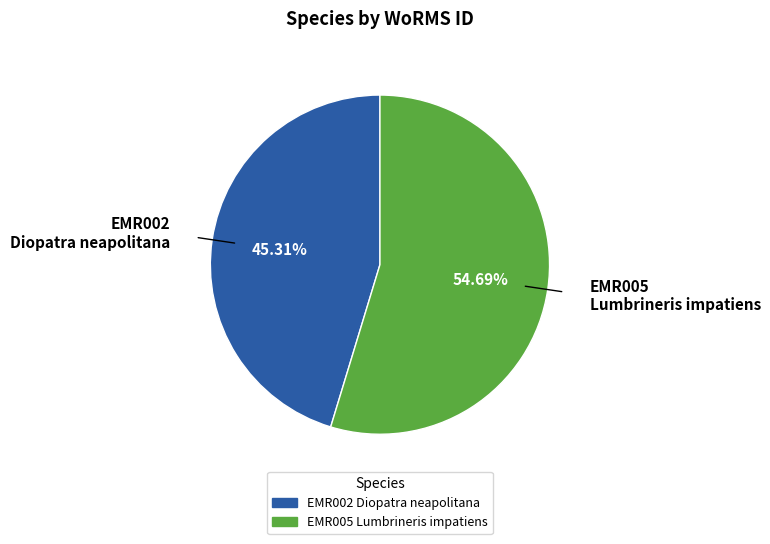

Which slice represents more than half of the pie?

EMR005 Lumbrineris impatiens